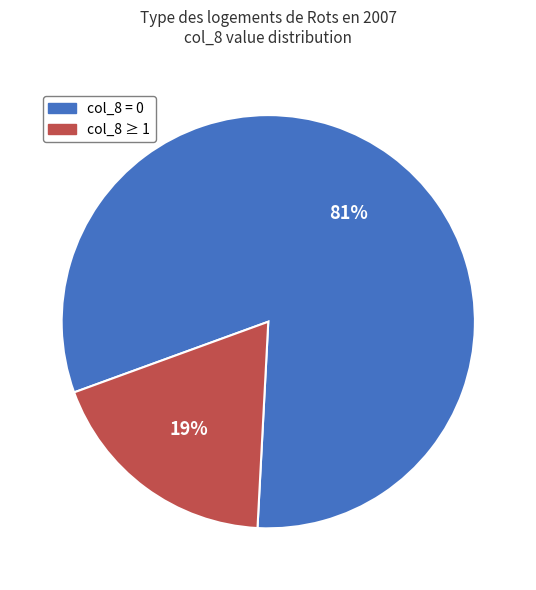

Do col_8 ≥ 1 and col_8 = 0 together represent more than half of the pie?

Yes